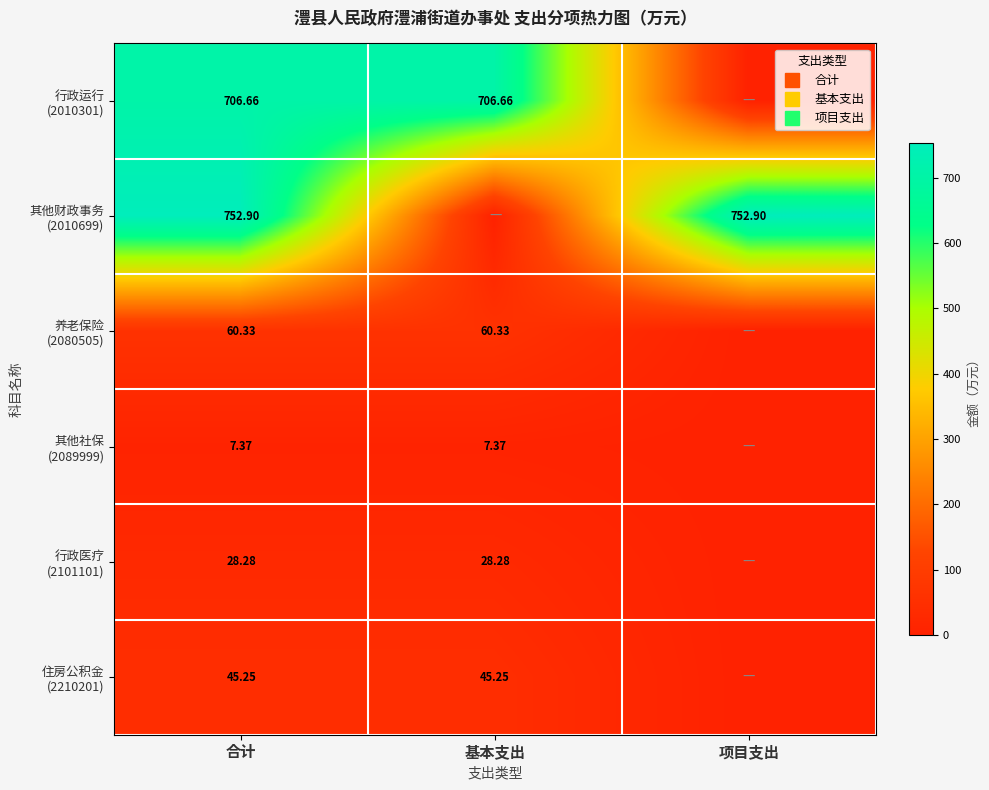

Which series changed the most between 基本支出 and 项目支出?

其他财政事务 (2010699)